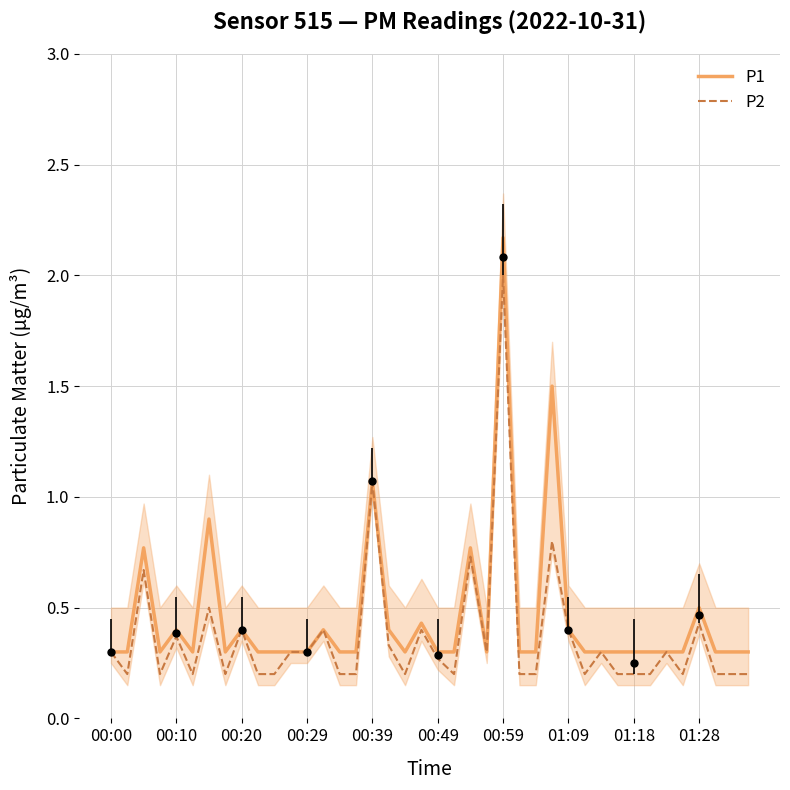

What is the maximum value for P2?

2.0